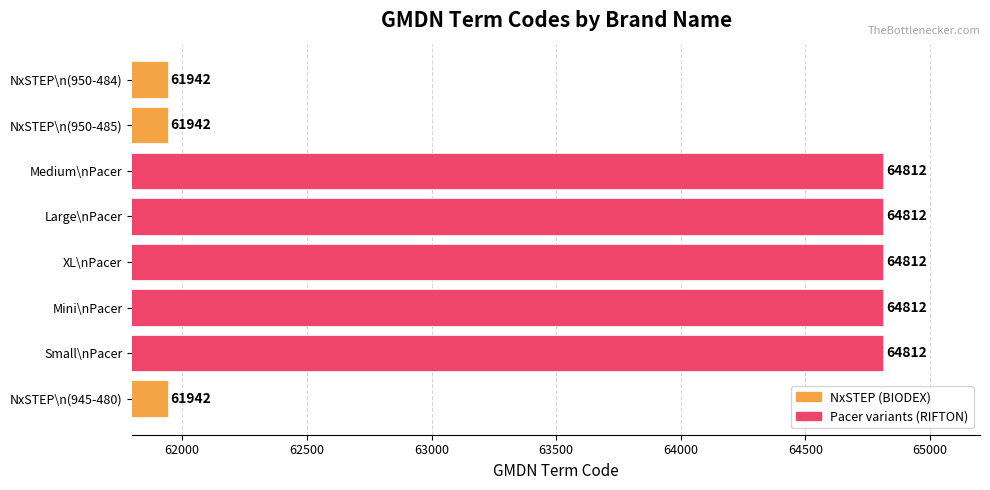

Reading bottom to top, list all the values displayed in this chart.

61942	64812	64812	64812	64812	64812	61942	61942